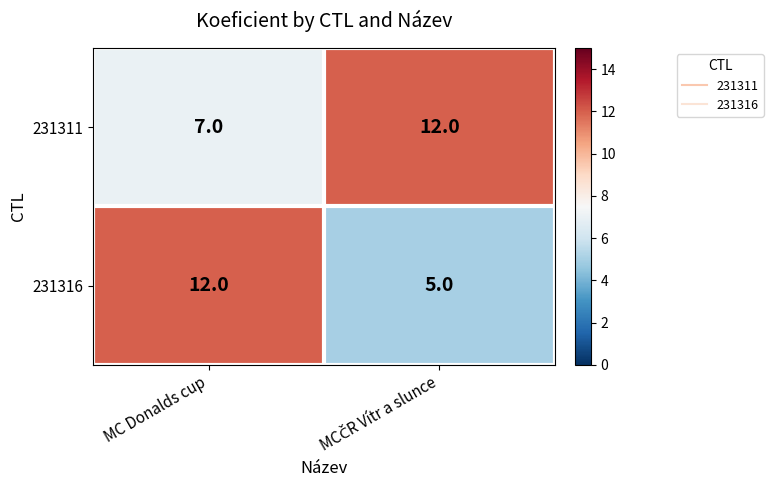

Reading left to right, transcribe all the data shown in this chart.

231311: 7	12
231316: 12	5